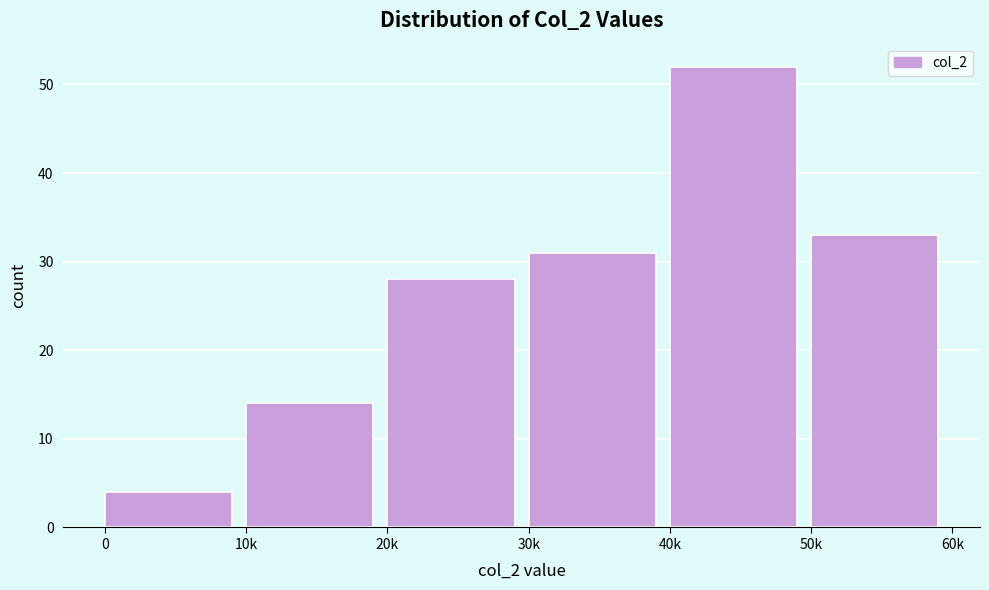

Reading left to right, list all the values displayed in this chart.

4	14	28	31	52	33